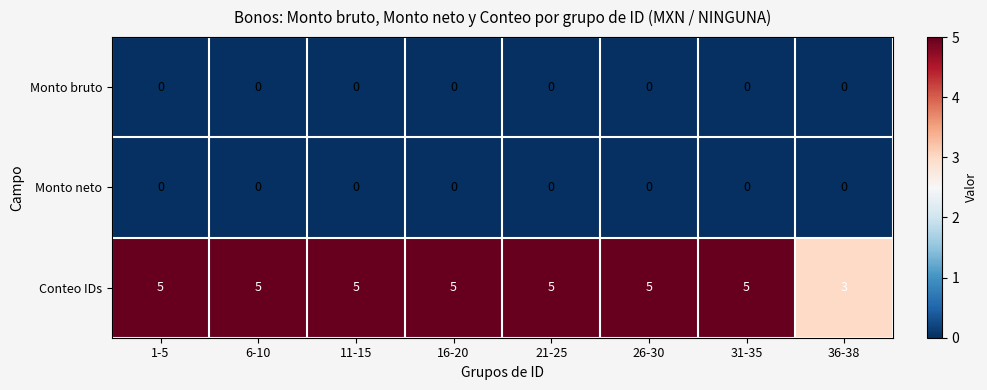

Reading left to right, list all the values displayed in this chart.

Monto bruto: 0	0	0	0	0	0	0	0
Monto neto: 0	0	0	0	0	0	0	0
Conteo IDs: 5	5	5	5	5	5	5	3